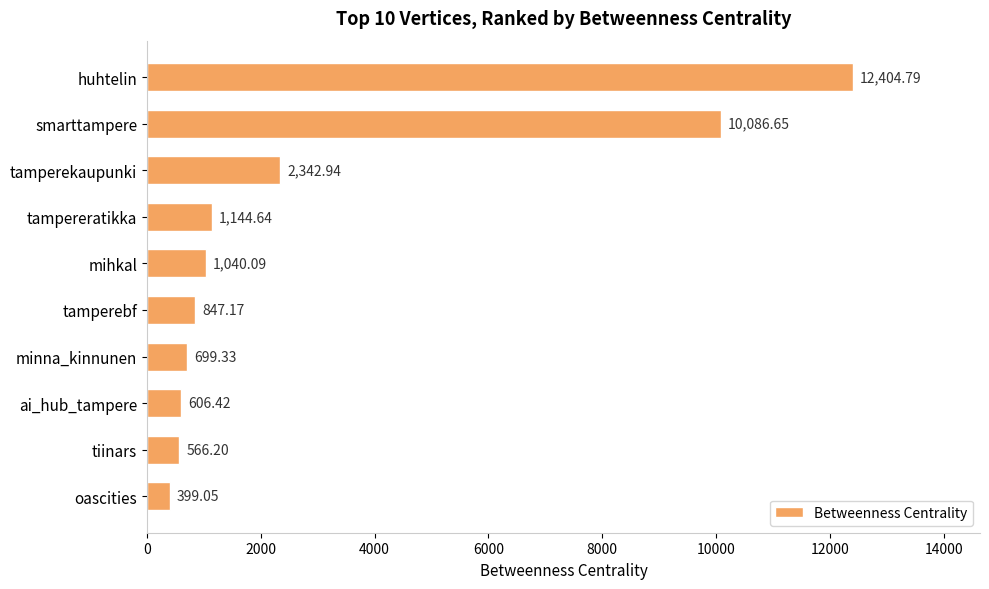

List the labels in order of value, smallest first.

oascities, tiinars, ai_hub_tampere, minna_kinnunen, tamperebf, mihkal, tampereratikka, tamperekaupunki, smarttampere, huhtelin